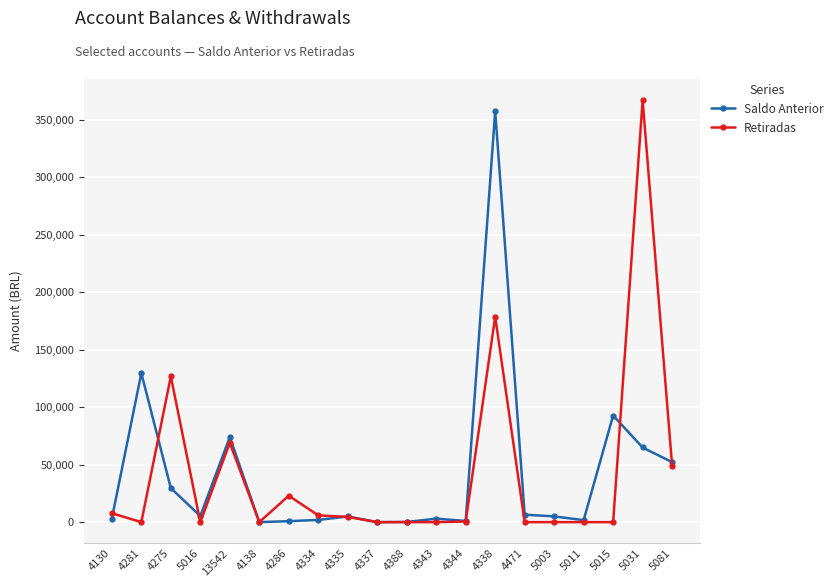

Rank the series at 4338 from highest to lowest value.

Saldo Anterior, Retiradas